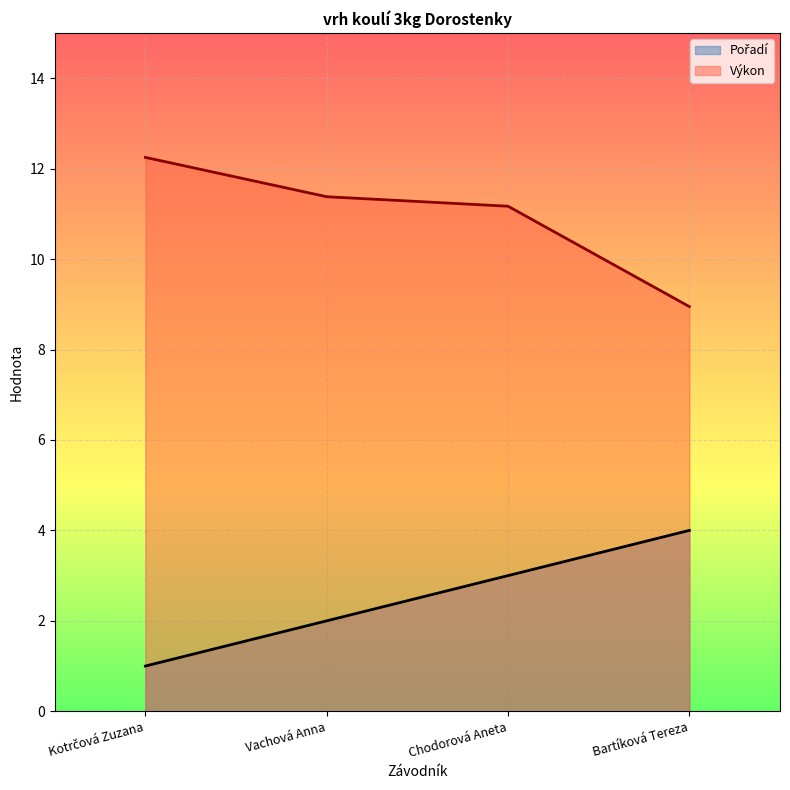

What is the average value of the Pořadí series?

2.5